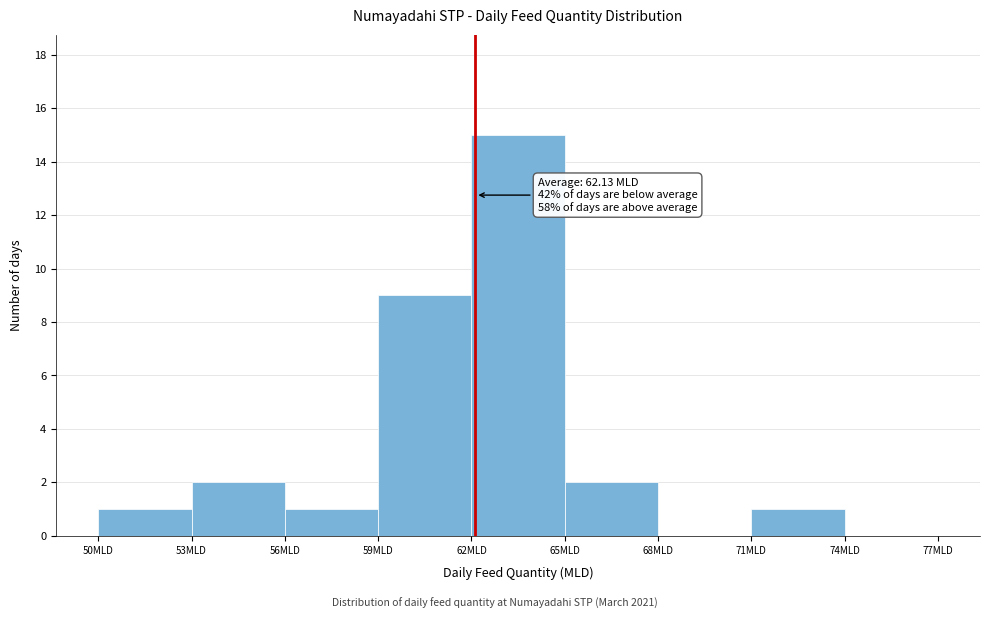

Over which range of the x-axis is the bar tallest?

62 to 65